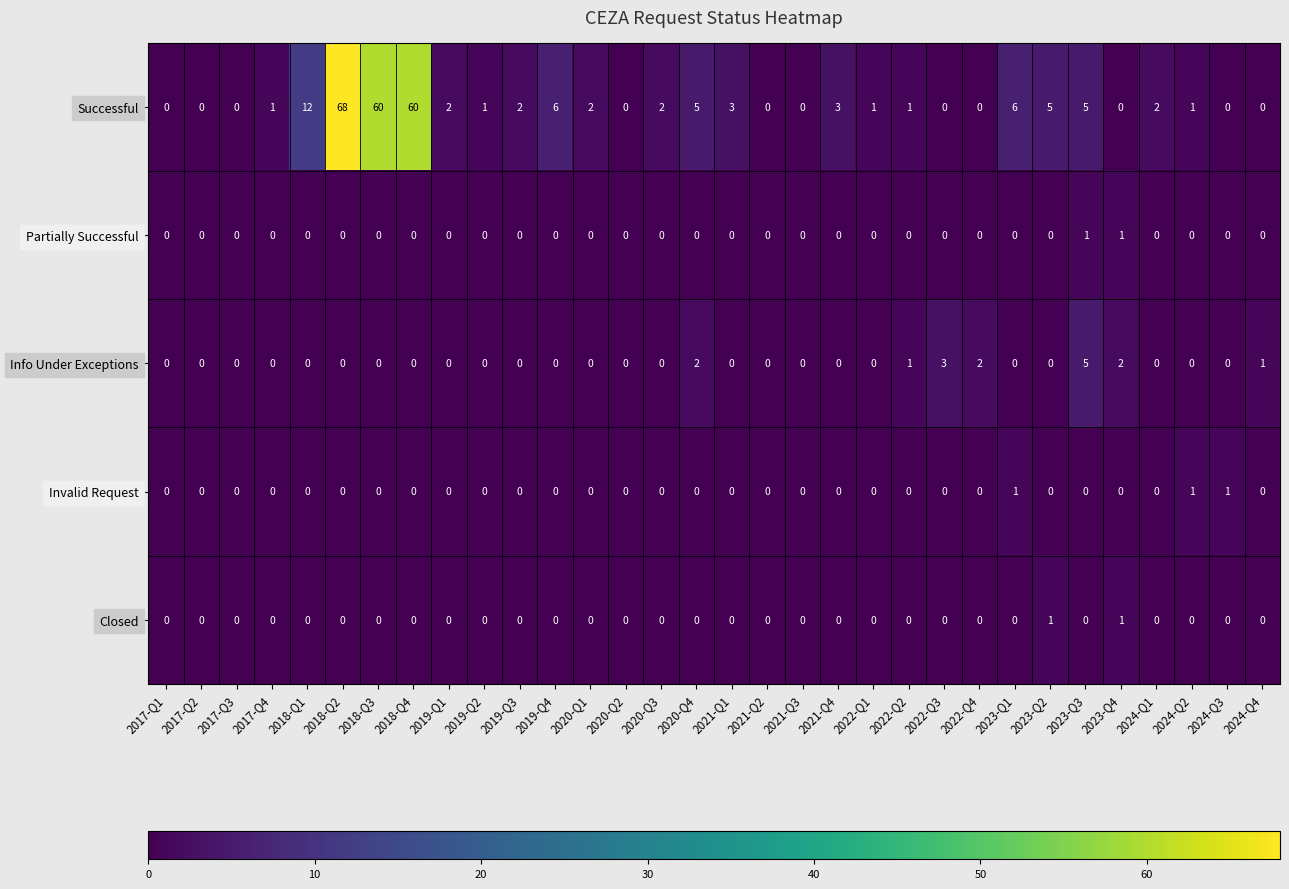

At how many categories does at least one series exceed 29?

3